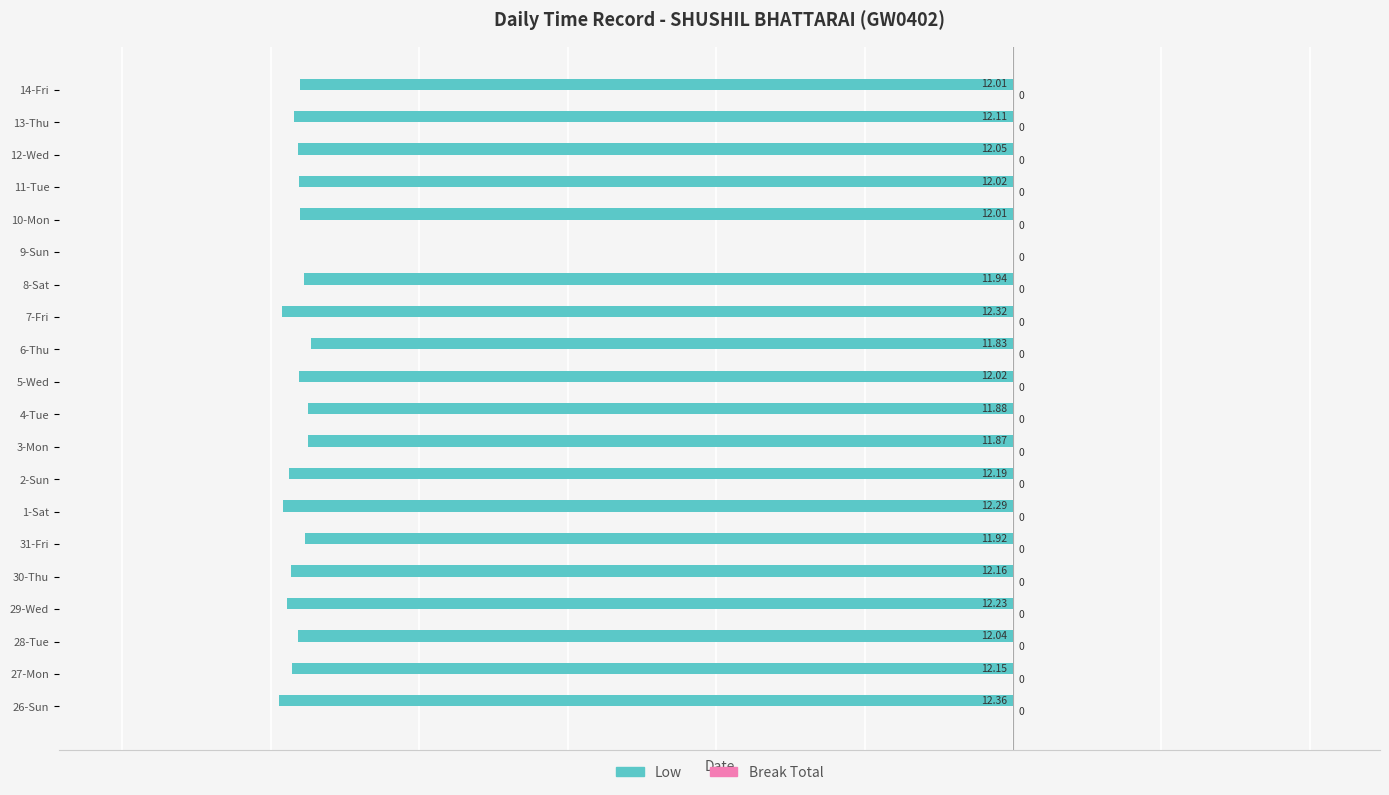

Between 11-Tue and 26-Sun, which is larger?

11-Tue